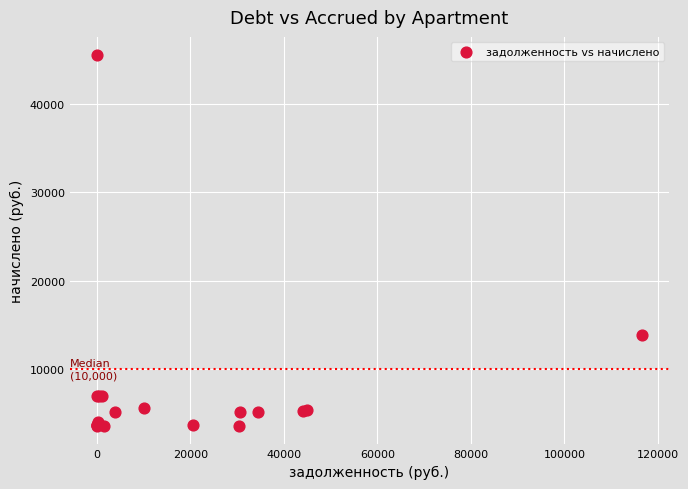

What Y value in the scatter plot is closest to 24524?

13860.7